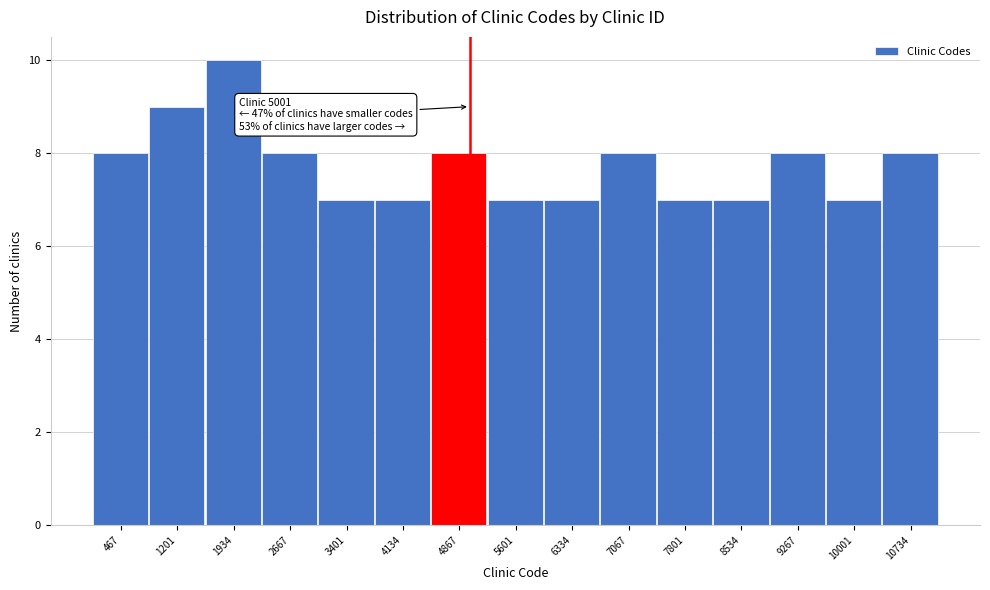

Which range on the x-axis has the tallest bar?

1600 to 2300